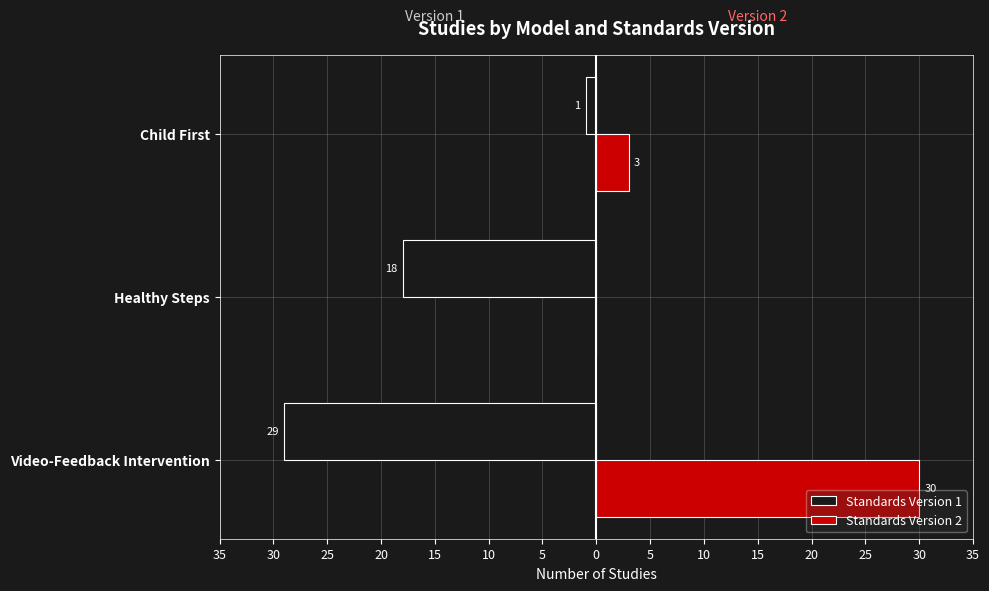

Which series has the widest spread of values?

Standards Version 2